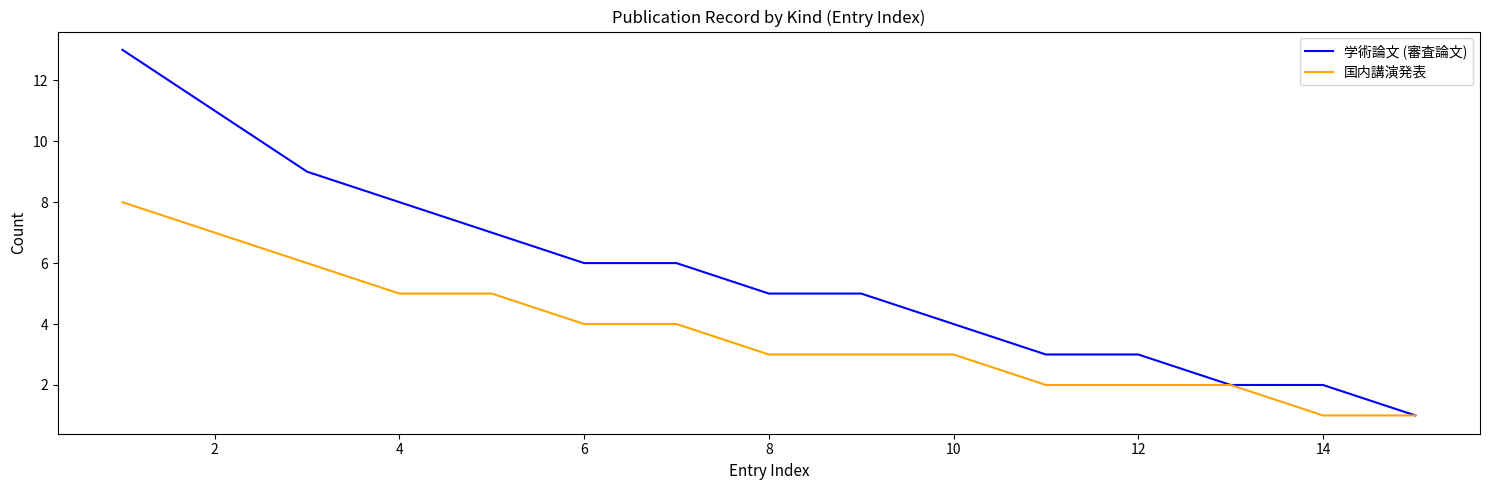

What is the average value of the 学術論文 (審査論文) series?

6